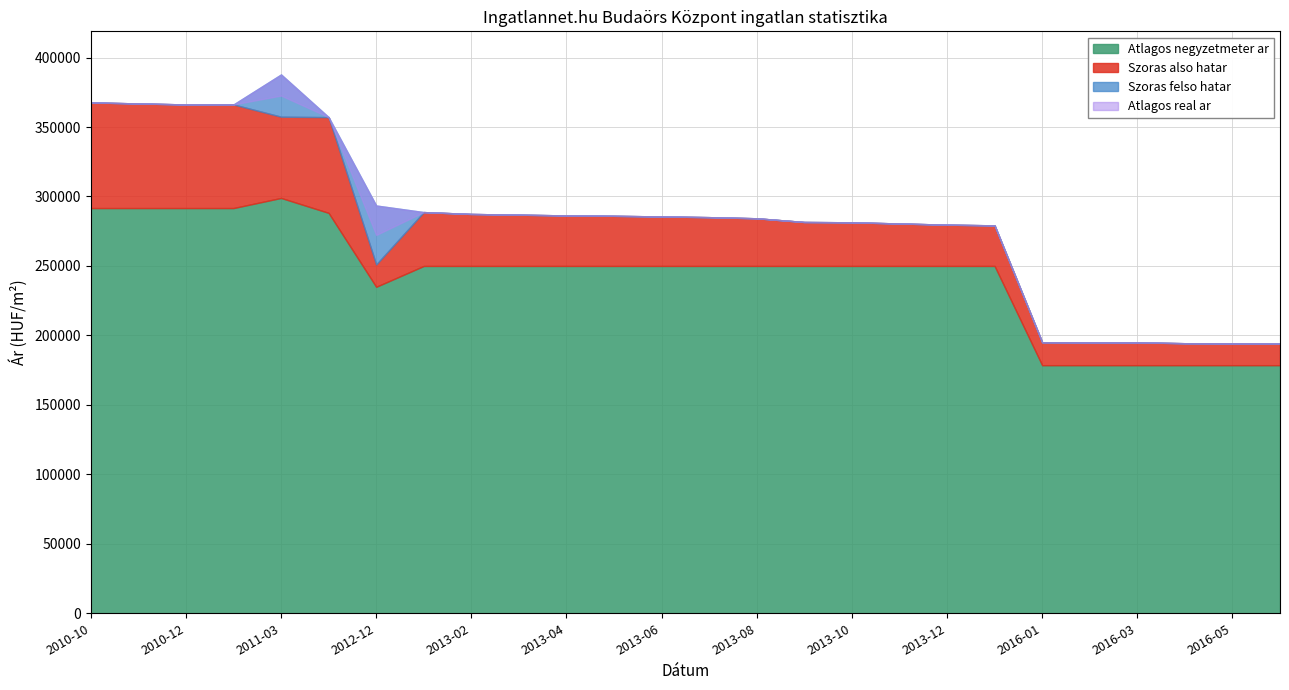

What is the lowest value of the Atlagos negyzetmeter ar series?

178571